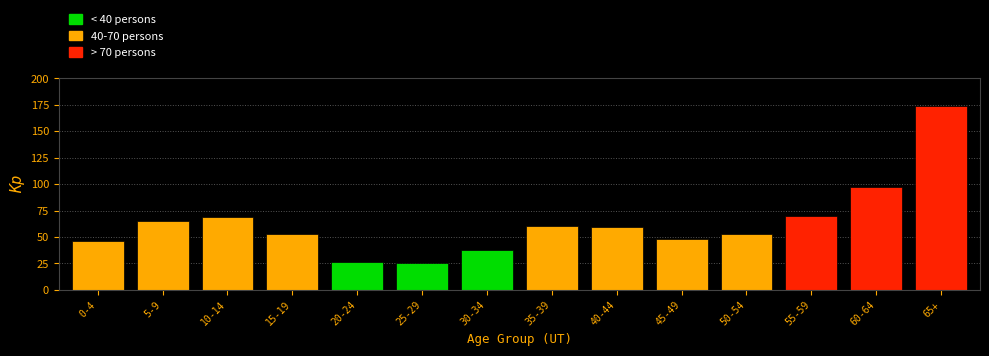

Reading left to right, extract all data points from this chart.

0-4=46	5-9=65	10-14=69	15-19=53	20-24=26	25-29=25	30-34=38	35-39=60	40-44=59	45-49=48	50-54=53	55-59=70	60-64=97	65+=174